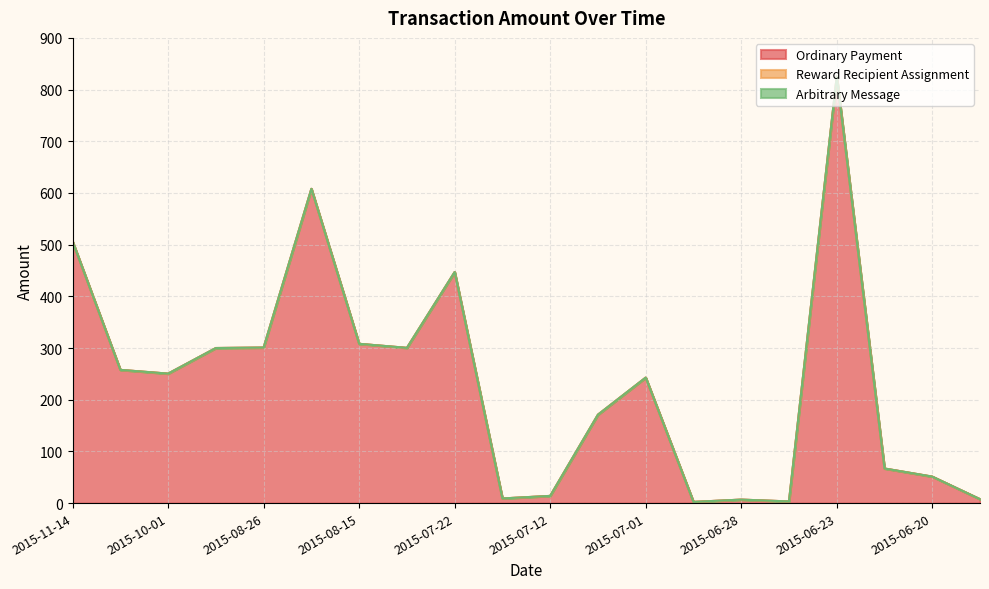

How many distinct data groups are displayed?

3